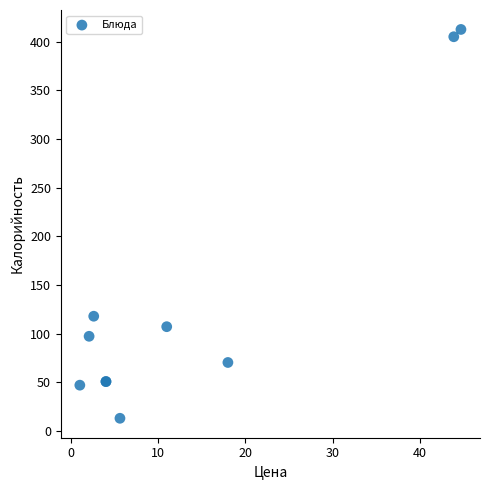

What Y value in the scatter plot is closest to 212?

118.0